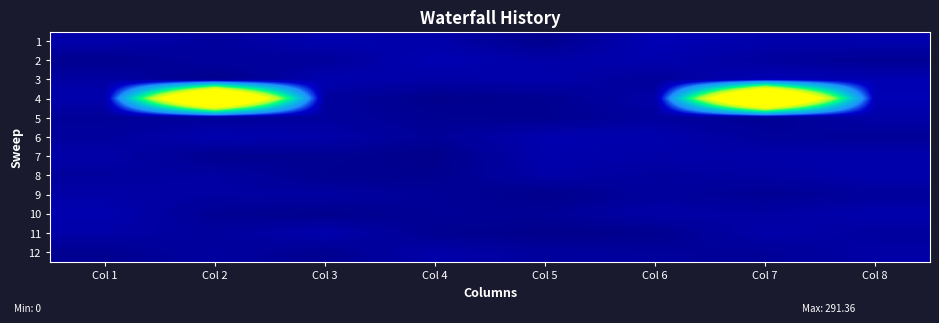

What is the total value across all series at Col 6?

204.7